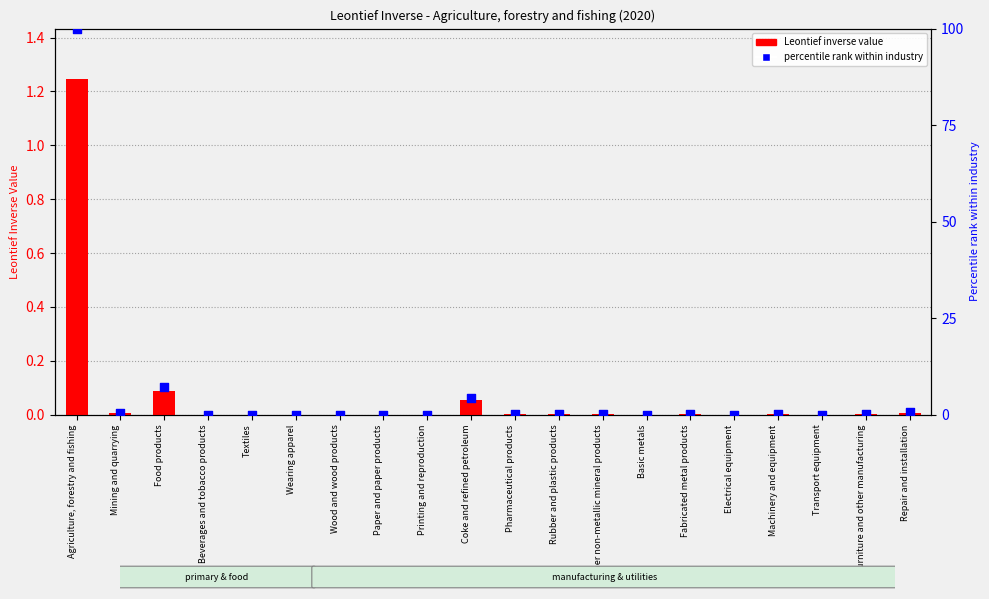

Is the value of Leontief inverse value at Repair and installation greater than the value of percentile rank within industry at Textiles?

Yes